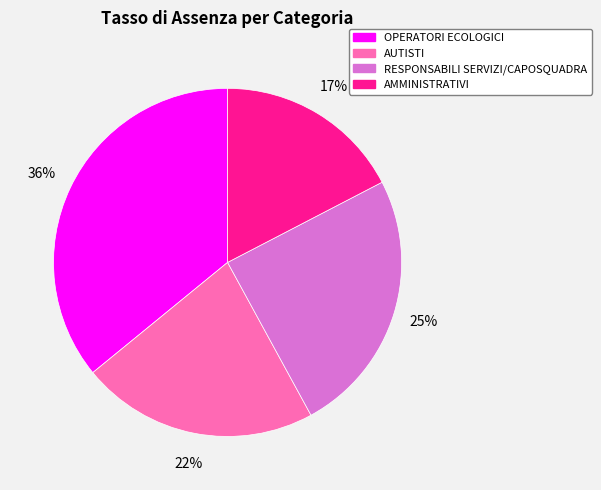

Between AMMINISTRATIVI and OPERATORI ECOLOGICI, which is larger?

OPERATORI ECOLOGICI